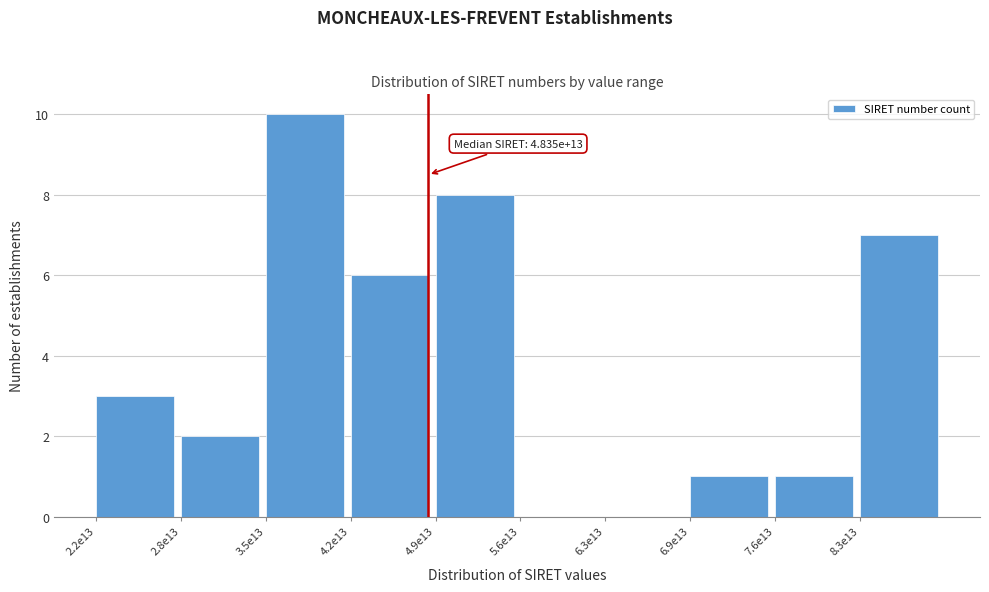

Reading left to right, list all the values displayed in this chart.

2.2e13=3	2.8e13=2	3.5e13=10	4.2e13=6	4.9e13=8	5.6e13=0	6.3e13=0	6.9e13=1	7.6e13=1	8.3e13=7